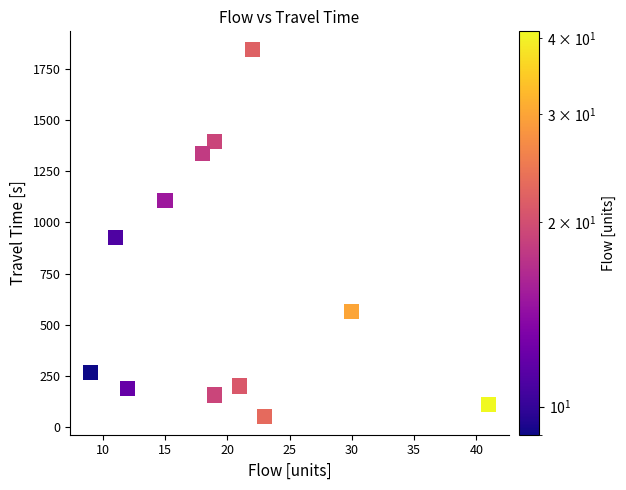

What Y value in the scatter plot is closest to 948?

927